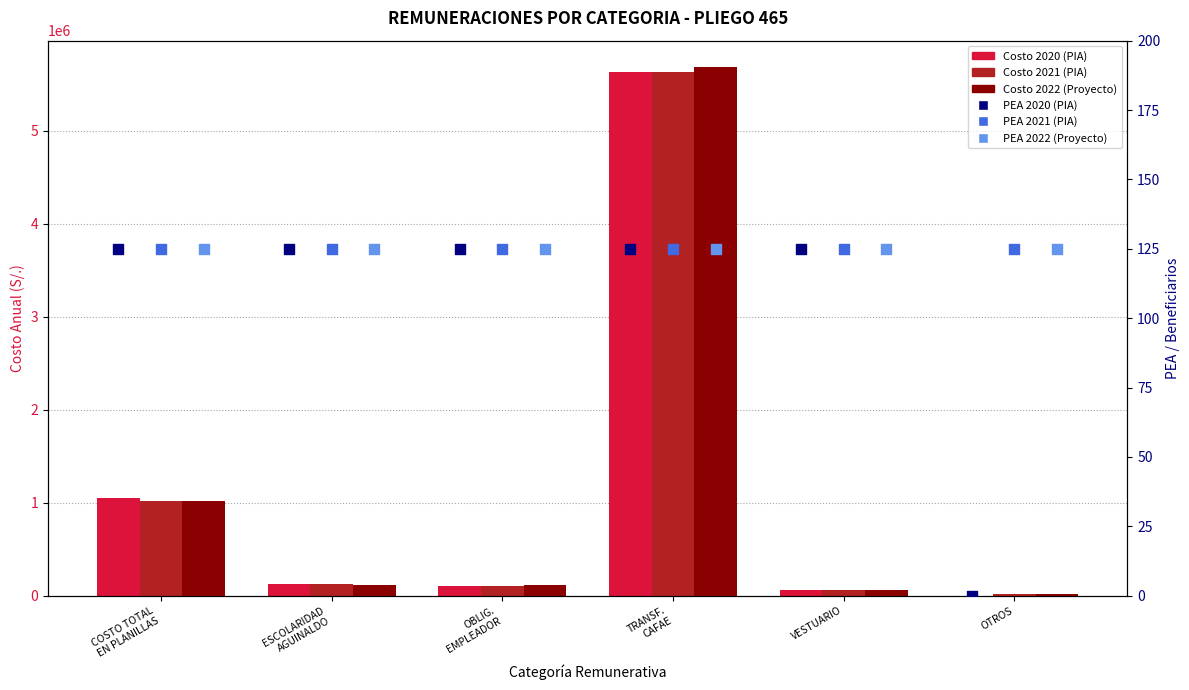

At how many categories does at least one series exceed 1694607?

1